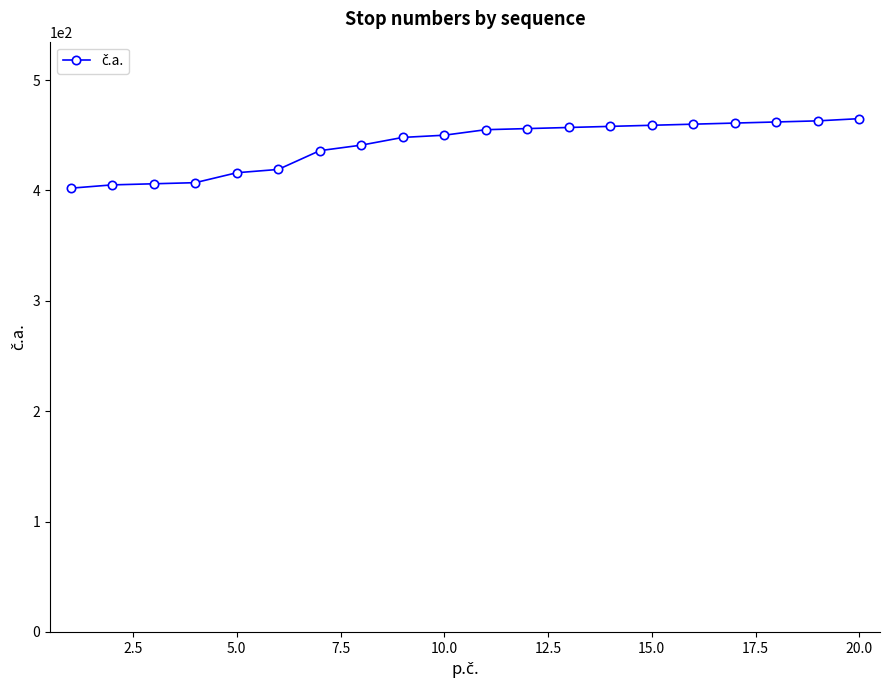

What is the smallest value displayed?

402